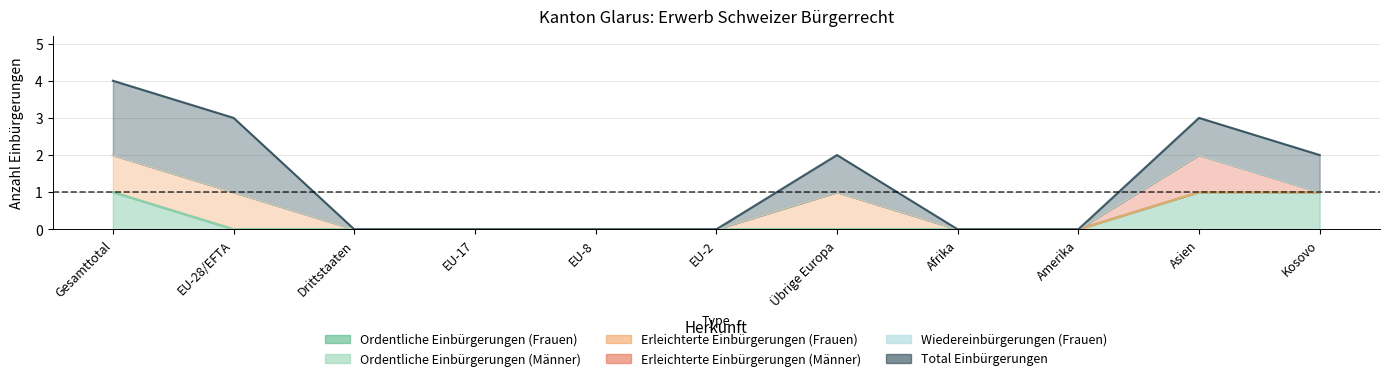

Which series has the largest total across all categories?

Total Einbürgerungen